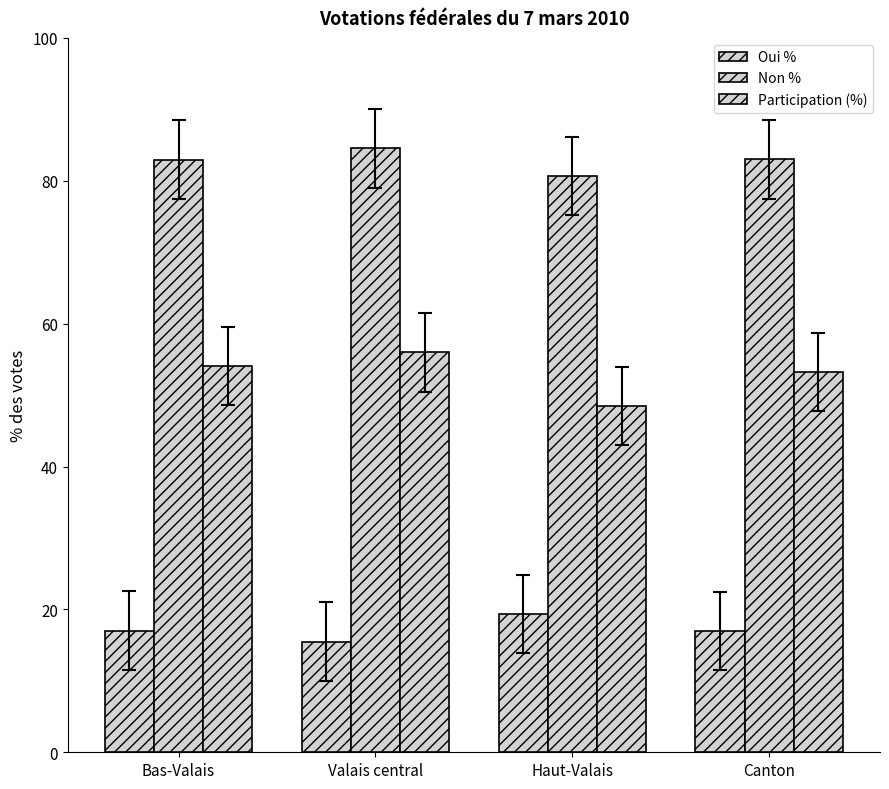

How many groups of bars are there?

4